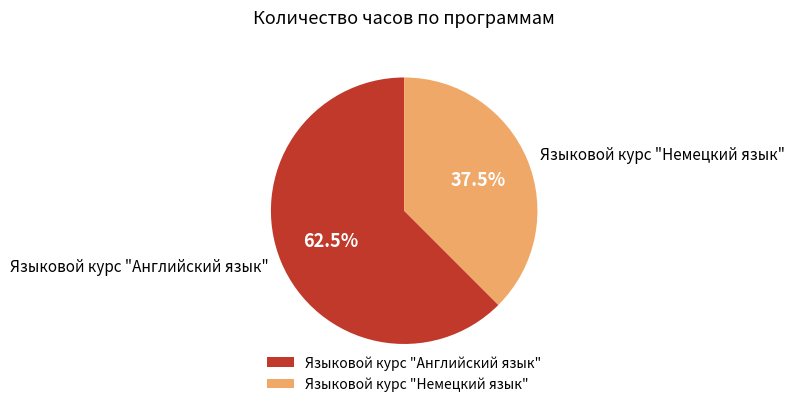

What is the ratio of the value at Языковой курс "Английский язык" to the value at Языковой курс "Немецкий язык"?

1.7